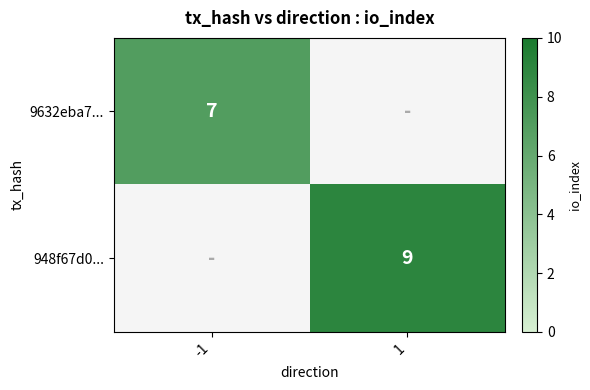

Is it true that 948f67d0... equals 5 at 1?

False